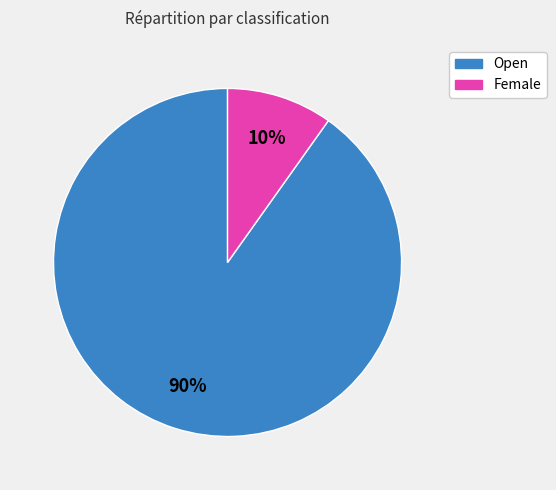

Between Open and Female, which is larger?

Open